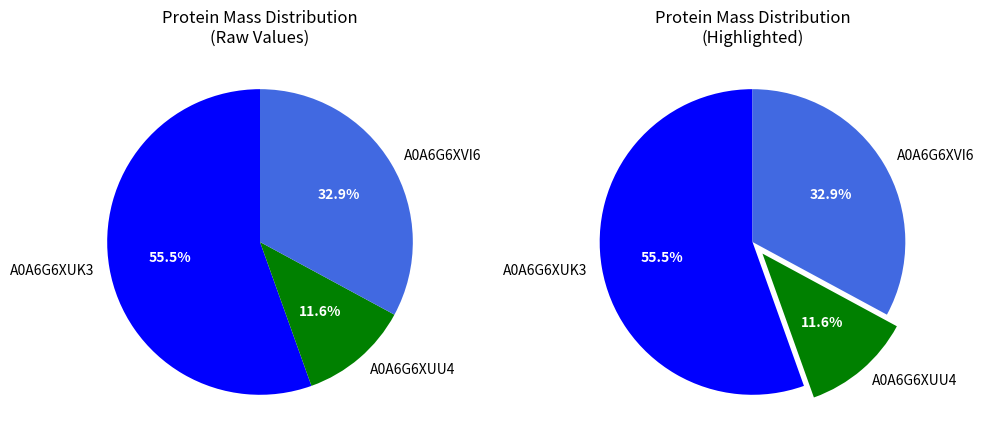

Do A0A6G6XVI6 and A0A6G6XUK3 together represent more than half of the pie?

Yes